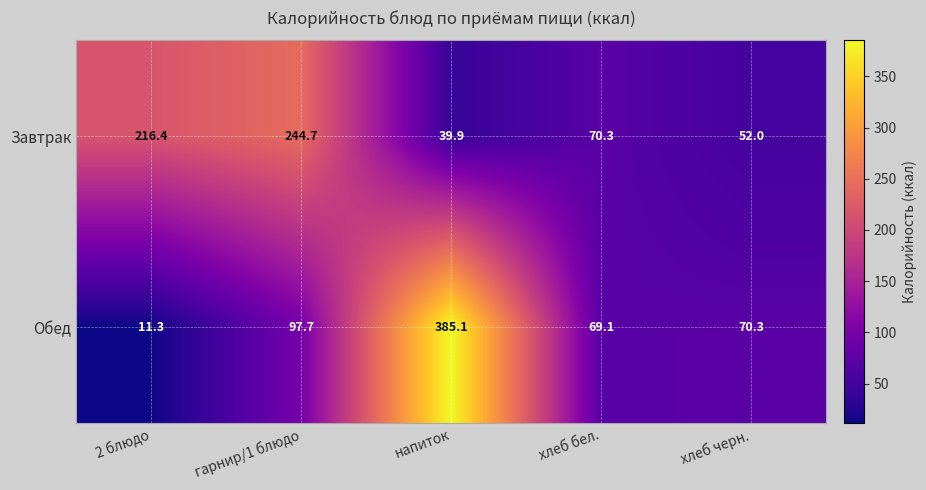

What is the spread (max minus min) of values at хлеб черн.?

18.3